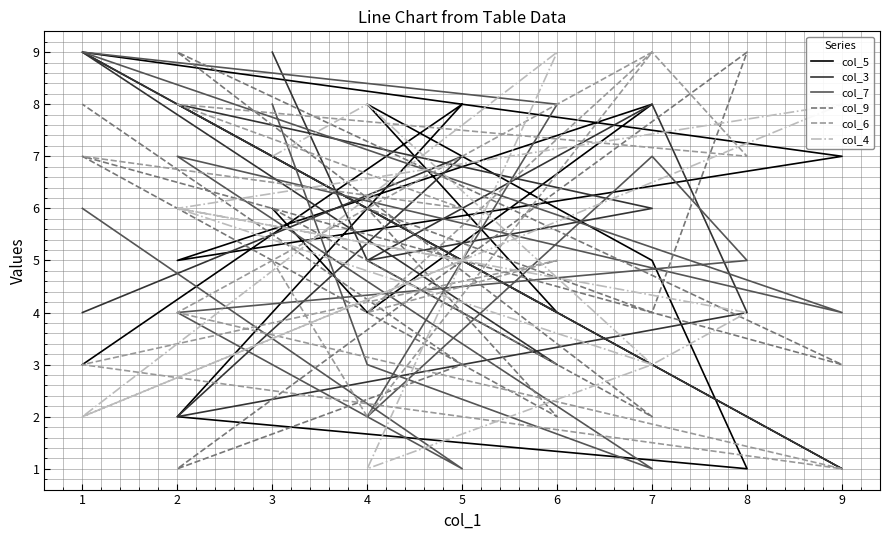

How many values in the col_3 series are below 5?

5